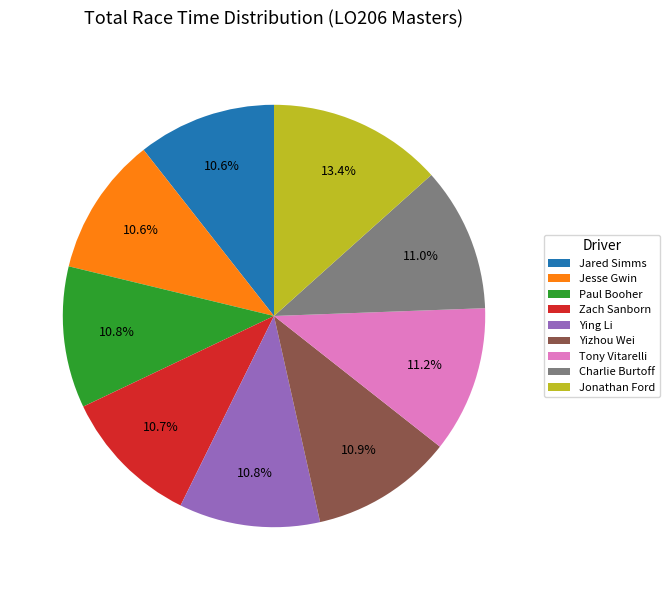

What percentage do Jared Simms and Yizhou Wei together represent?

21.5%